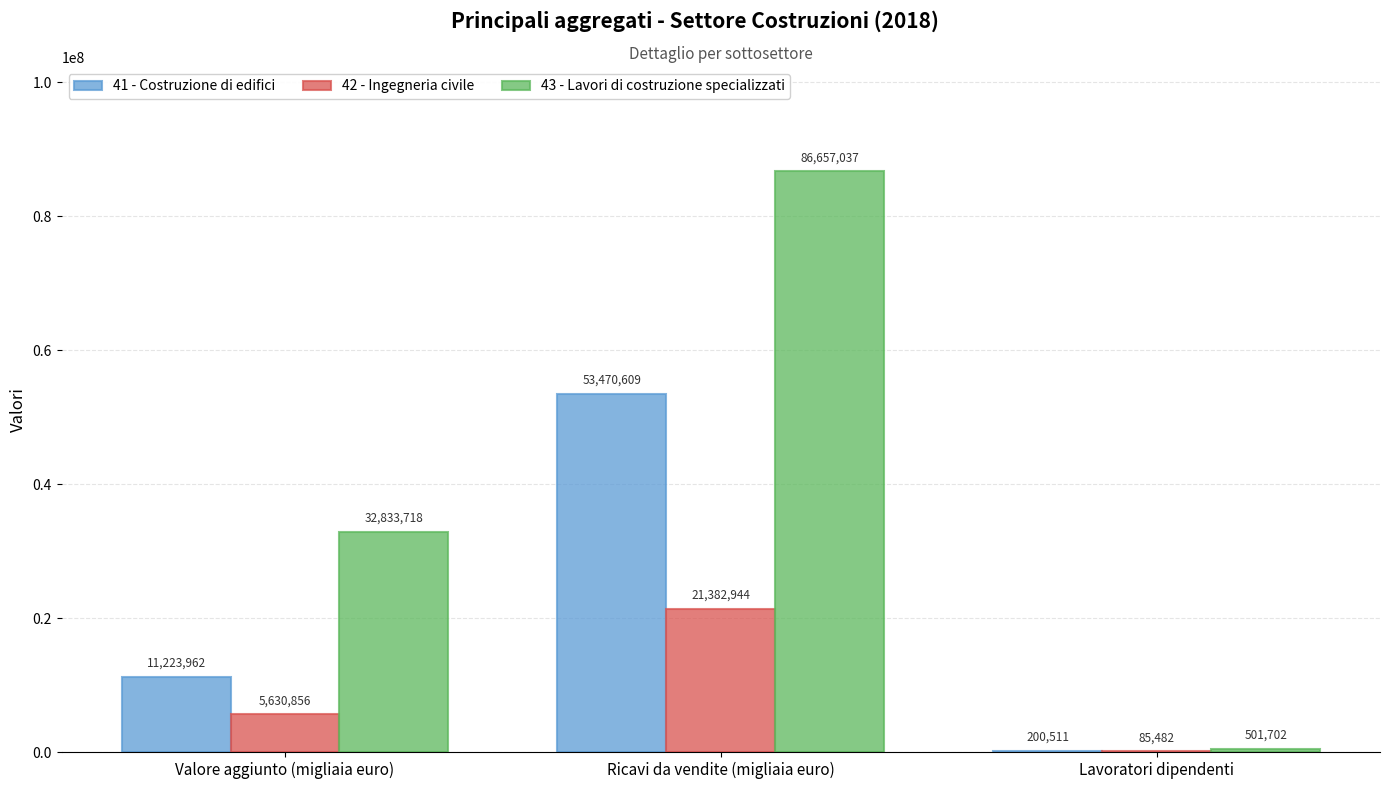

What is the sum of all 41 - Costruzione di edifici values?

64895082